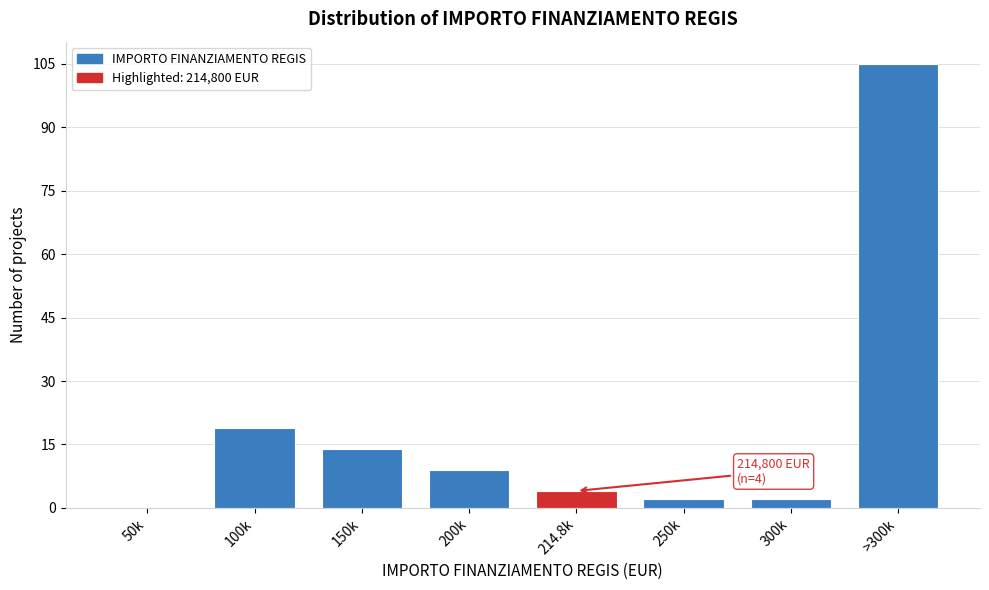

Reading right to left, what are all the values shown in this chart?

>300k=105	300k=2	250k=2	214.8k=4	200k=9	150k=14	100k=19	50k=0